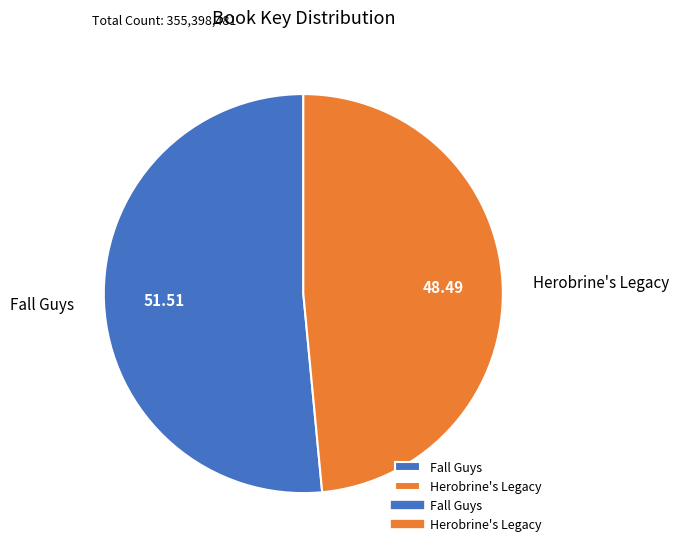

How many slices are in this pie chart?

2